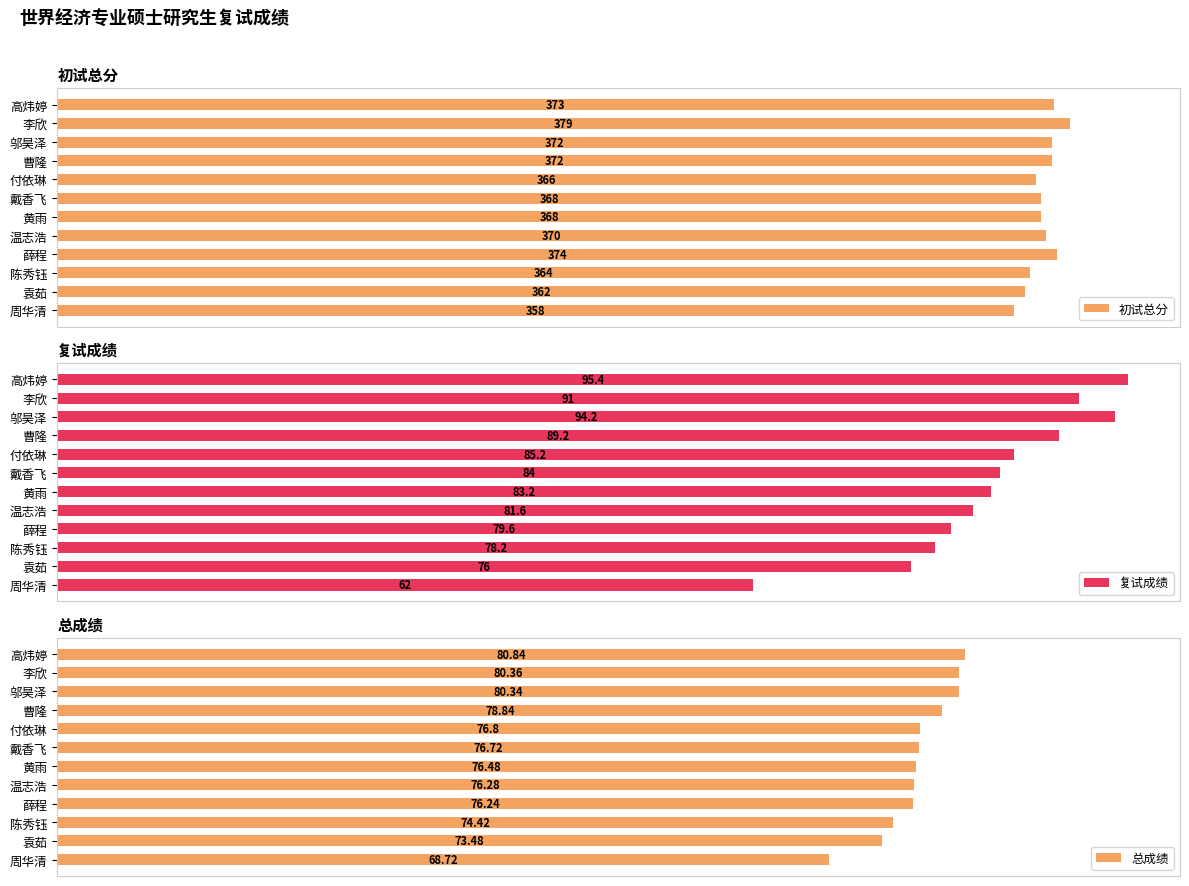

At which label does 初试总分 reach its peak?

李欣